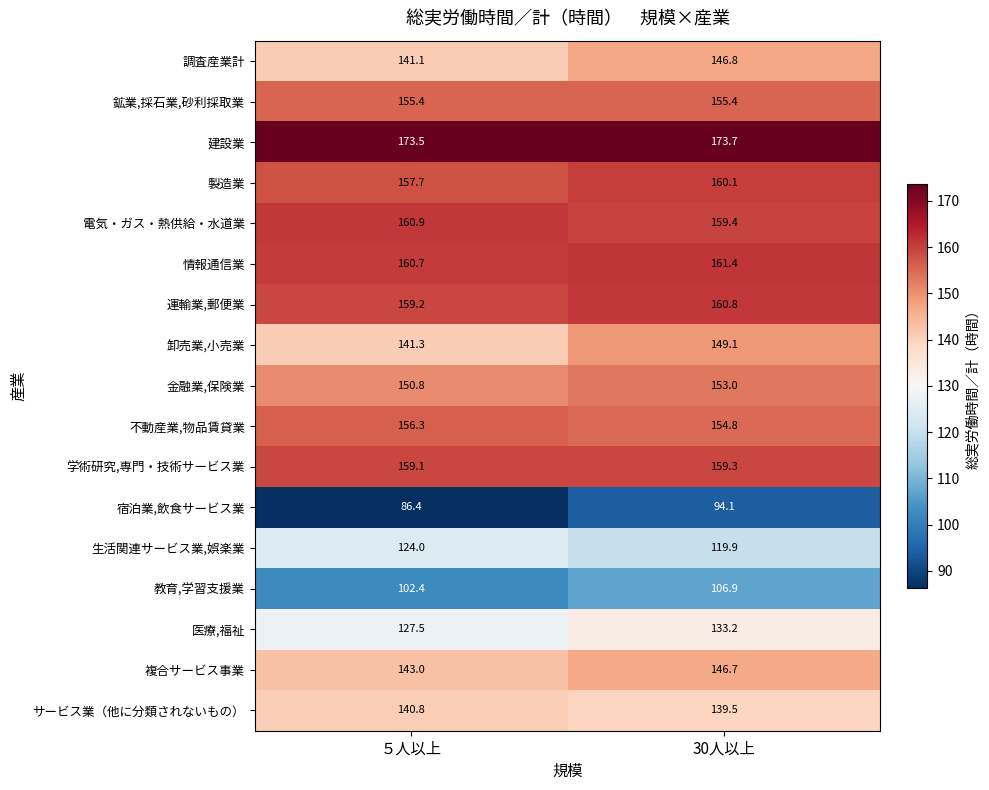

Where is 製造業 nearest to the value 158?

５人以上